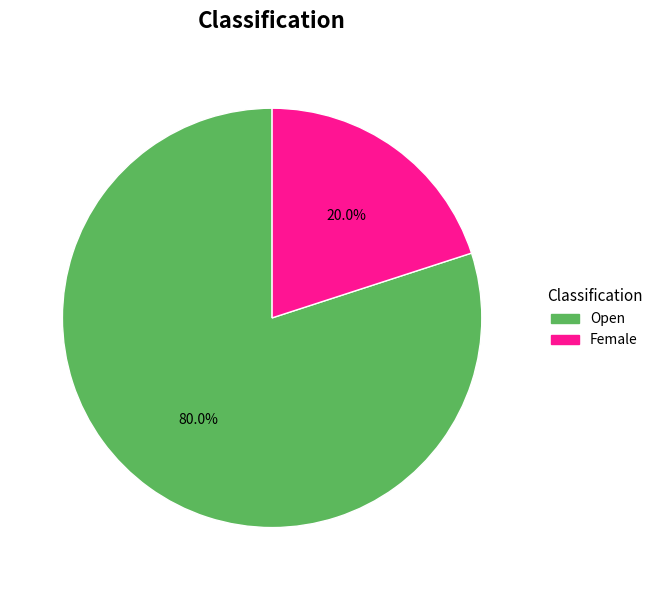

What percentage is the Female slice, to the nearest percent?

20%